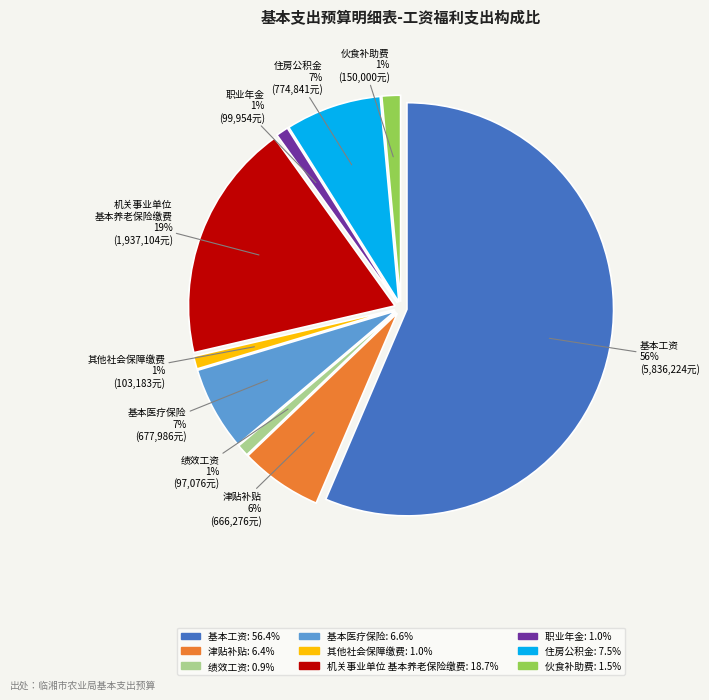

Is it true that 住房公积金 is 1% of the pie?

False